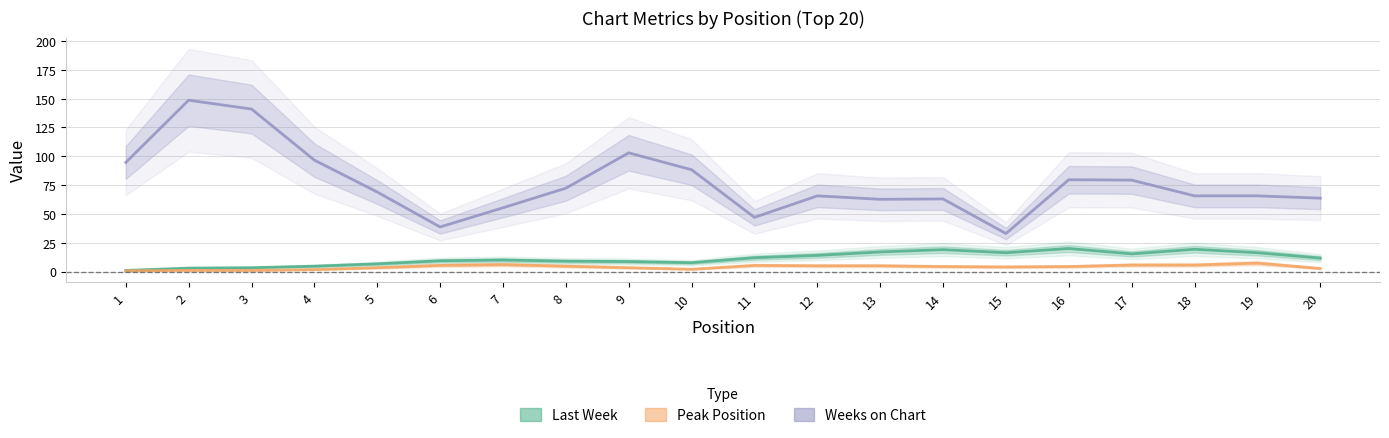

Reading right to left, transcribe all the data shown in this chart.

Last Week: 20=11.7	19=16.3	18=19.3	17=15.3	16=20.0	15=16.3	14=19.0	13=17.0	12=14.0	11=12.0	10=7.7	9=8.7	8=9.0	7=10.0	6=9.3	5=6.7	4=4.7	3=3.3	2=3.0	1=1.0
Peak Position: 20=2.7	19=7.3	18=5.7	17=5.7	16=4.3	15=4.0	14=4.3	13=5.0	12=5.0	11=5.3	10=2.0	9=3.3	8=4.7	7=6.0	6=5.3	5=3.3	4=1.7	3=1.0	2=1.0	1=0.7
Weeks on Chart: 20=63.7	19=65.7	18=65.7	17=79.3	16=79.7	15=33.0	14=63.0	13=62.7	12=65.7	11=47.0	10=88.3	9=103.0	8=72.3	7=55.3	6=38.7	5=69.0	4=96.7	3=141.0	2=148.7	1=94.7